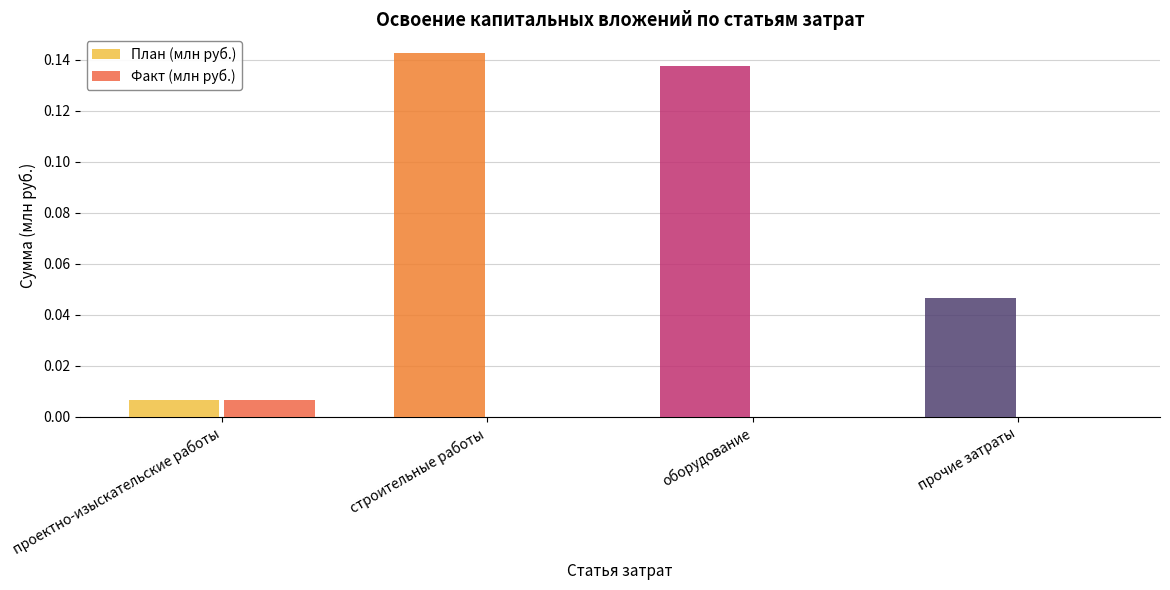

The План (млн руб.) series shows 0.0 at прочие затраты. True or false?

False